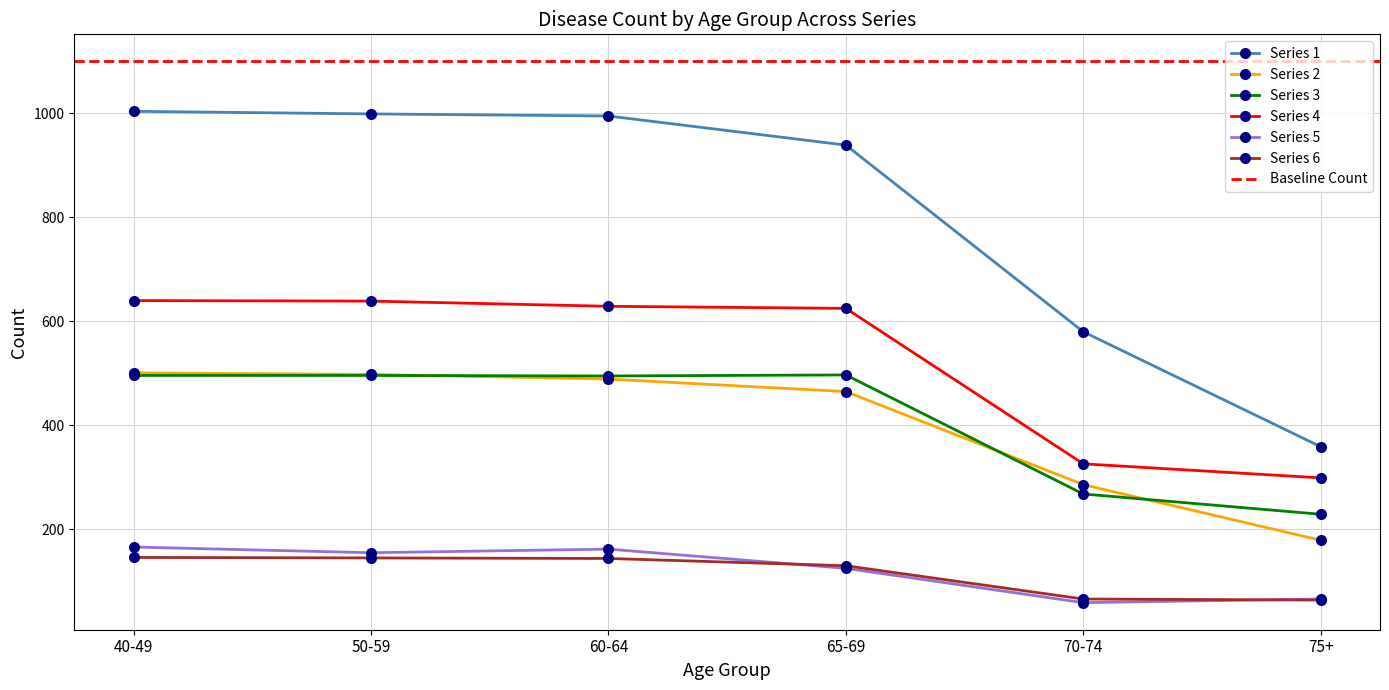

The value of Hc at 75+ is 66. True or false?

True